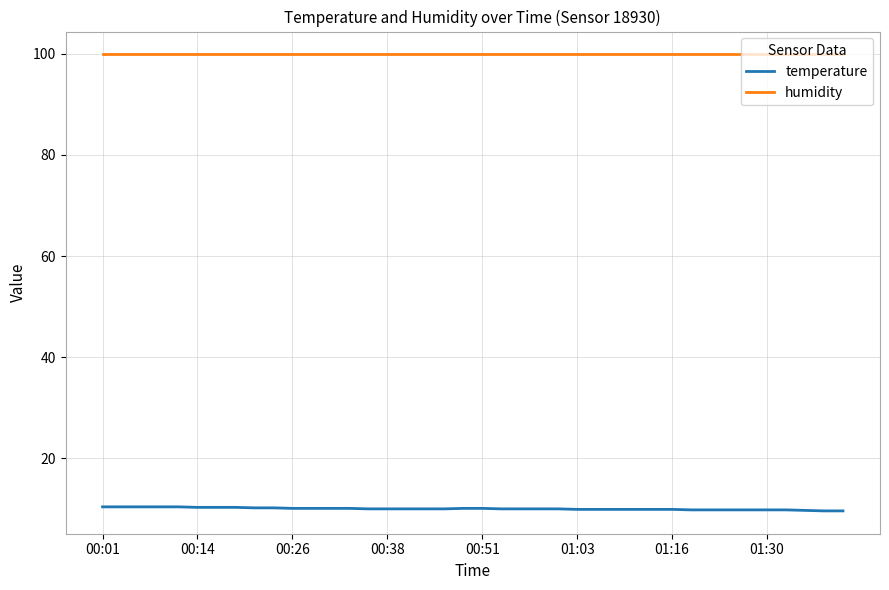

What is the maximum value shown in the chart?

99.9